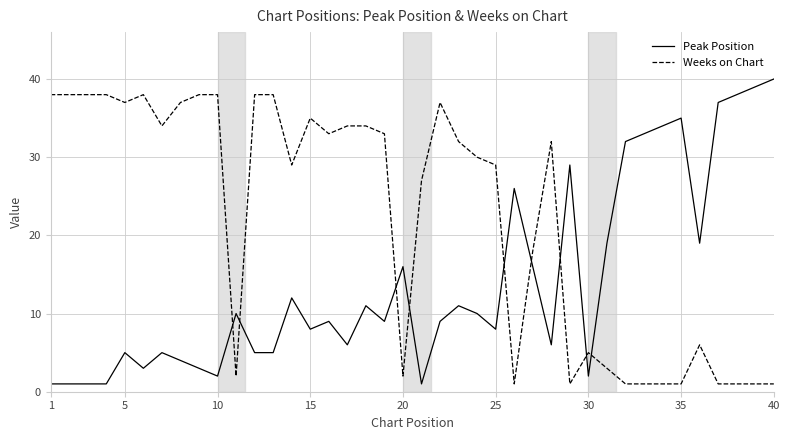

List the series in order of their overall mean, lowest first.

Peak Position, Weeks on Chart